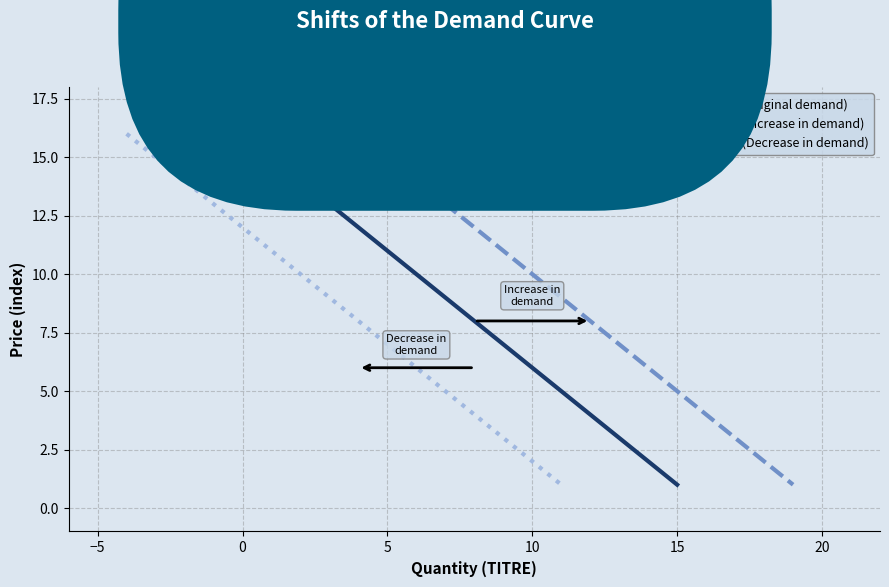

True or false: D₂ (Increase in demand) has more than 2 interior local peaks.

False